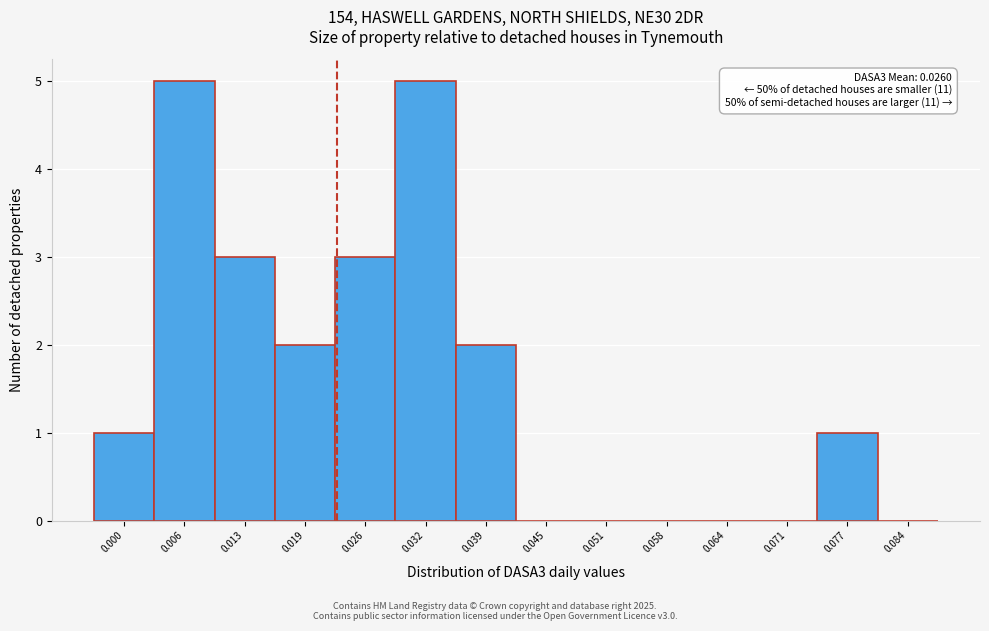

Reading right to left, transcribe all the data shown in this chart.

0.084=0	0.077=1	0.071=0	0.064=0	0.058=0	0.051=0	0.045=0	0.039=2	0.032=5	0.026=3	0.019=2	0.013=3	0.006=5	0.000=1